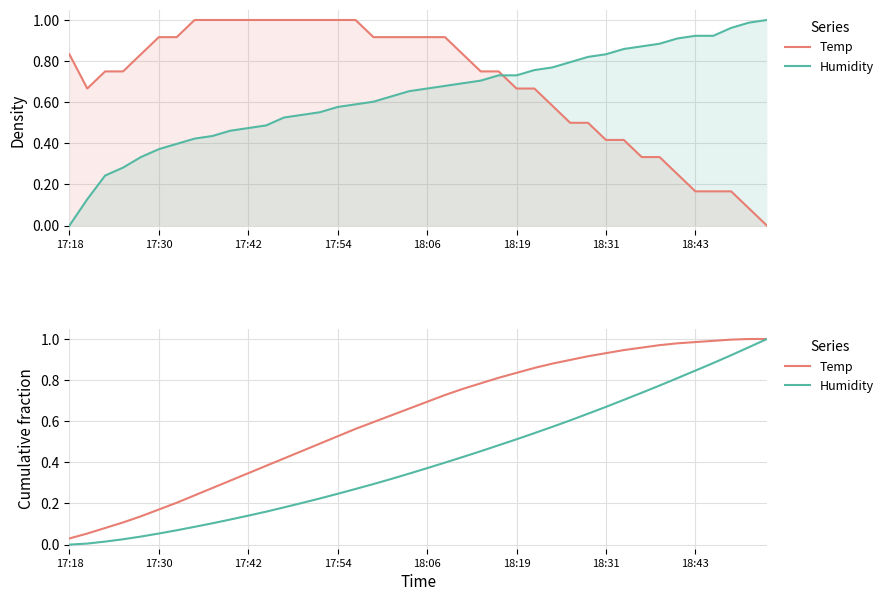

How many data points in Humidity are above 0?

39